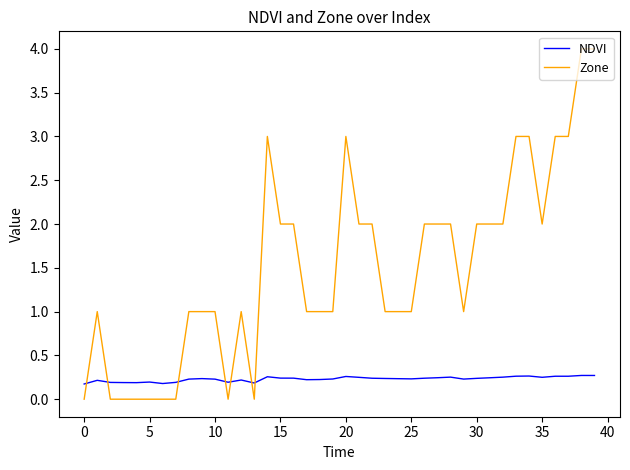

Which series ends up on top after the final intersection of Zone and NDVI?

Zone